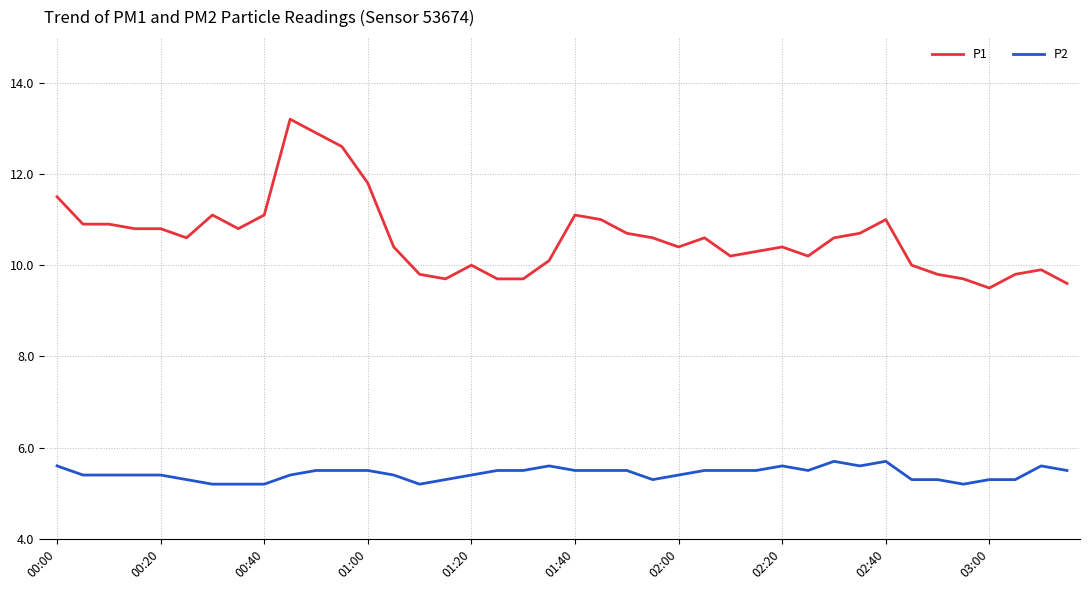

True or false: P1 and P2 cross at least once.

False